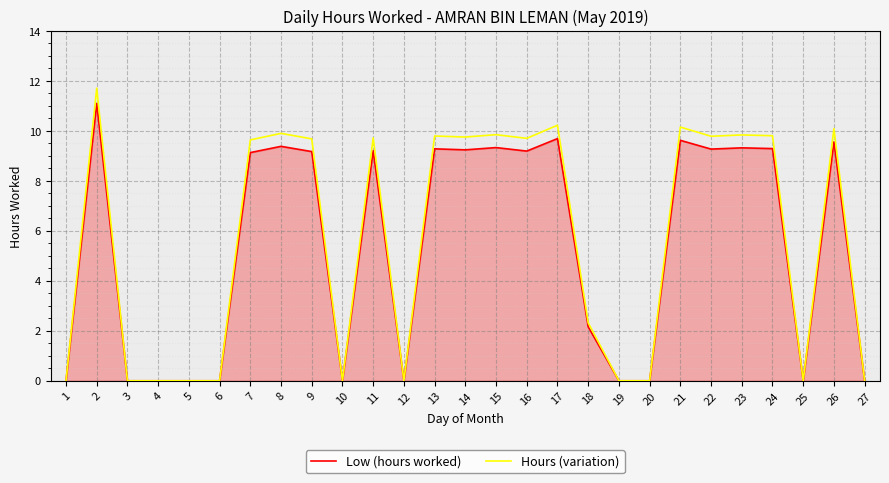

The value of Low (hours worked) at 20 is 4.4. True or false?

False